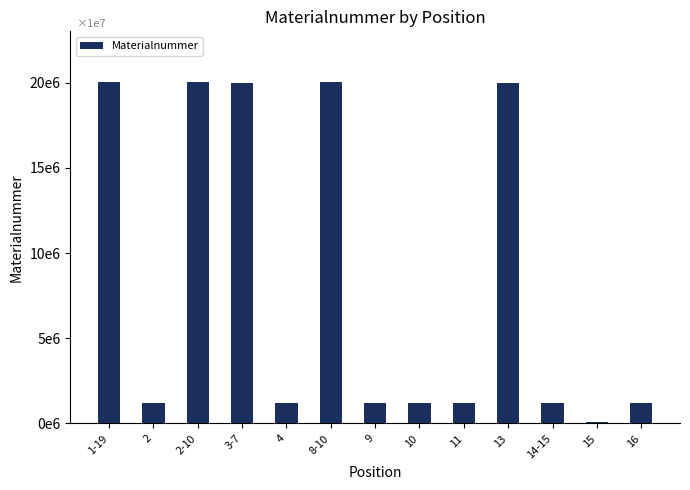

Is it true that the value at 4 is 789501?

False